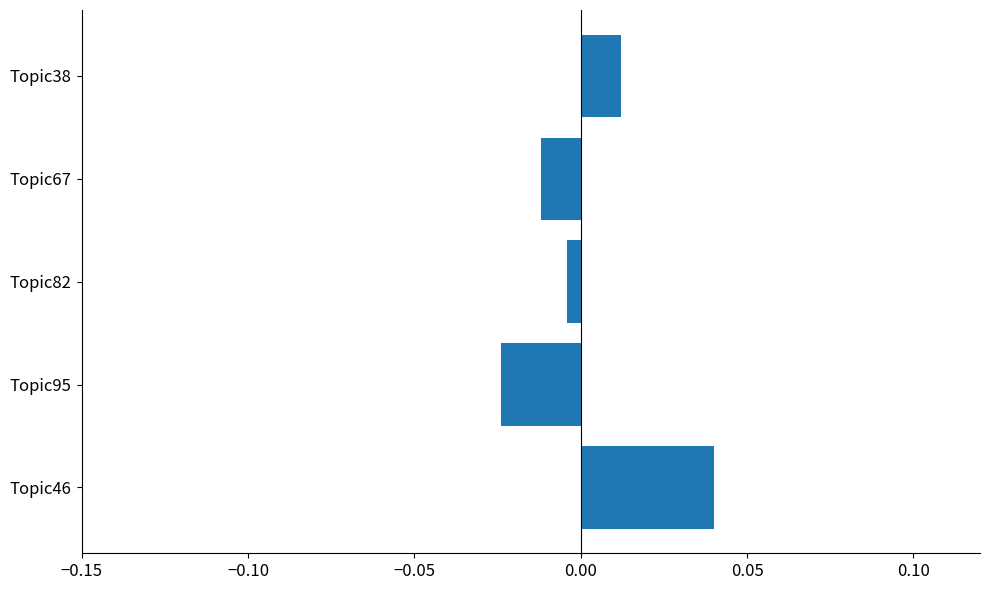

List the labels in order of value, largest first.

Topic46, Topic38, Topic82, Topic67, Topic95